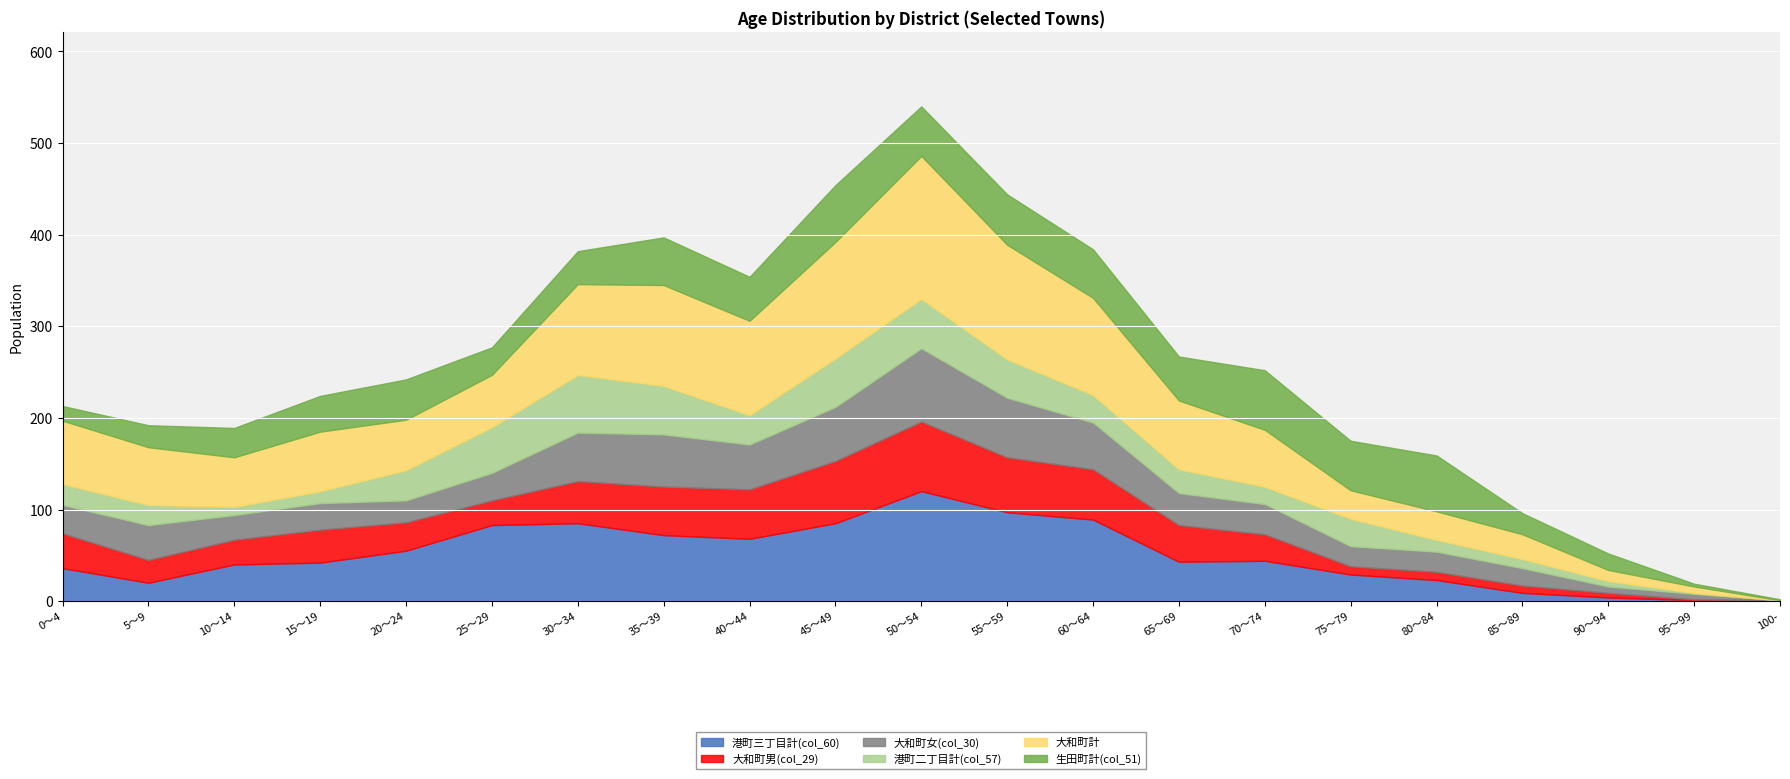

What value does the 大和町計 series have at 90～94?

12